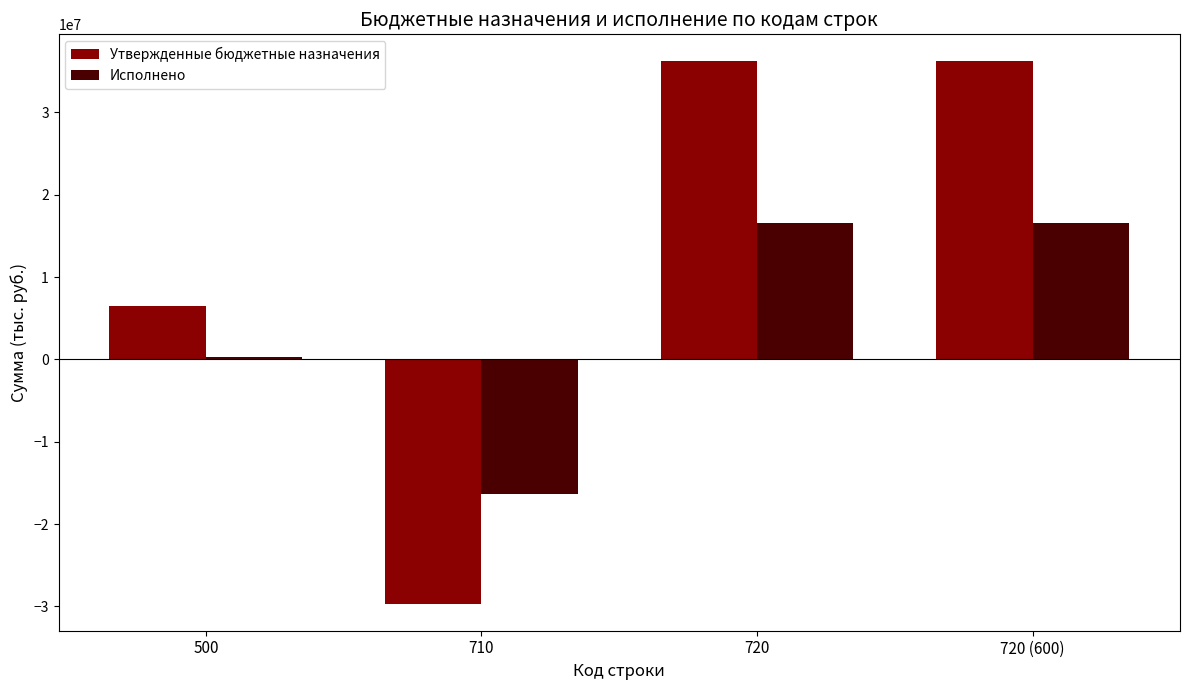

Is the value of Исполнено at 710 greater than the value of Утвержденные бюджетные назначения at 710?

Yes